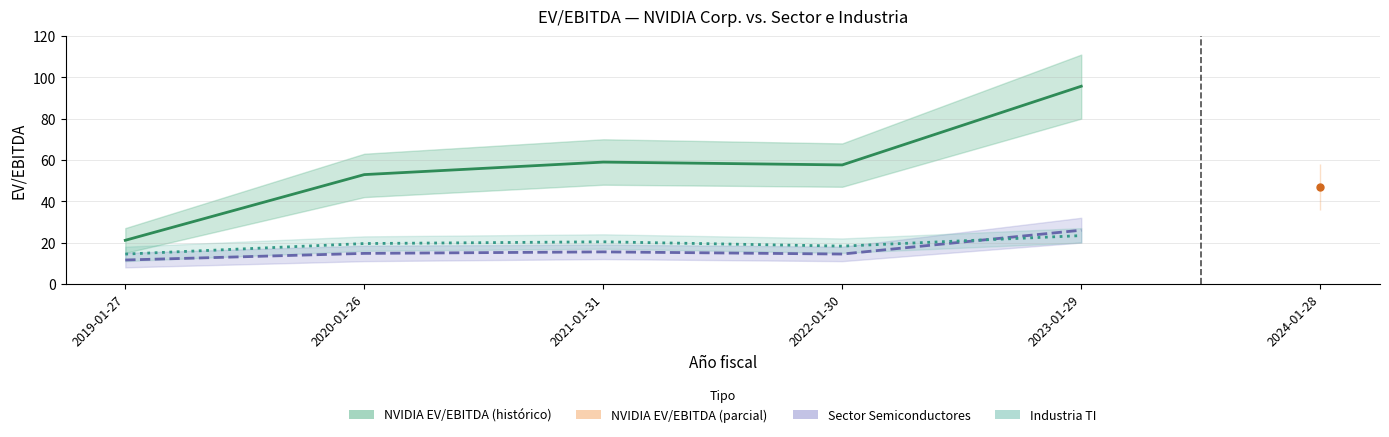

What is the label of the 3rd point from the left?

2021-01-31